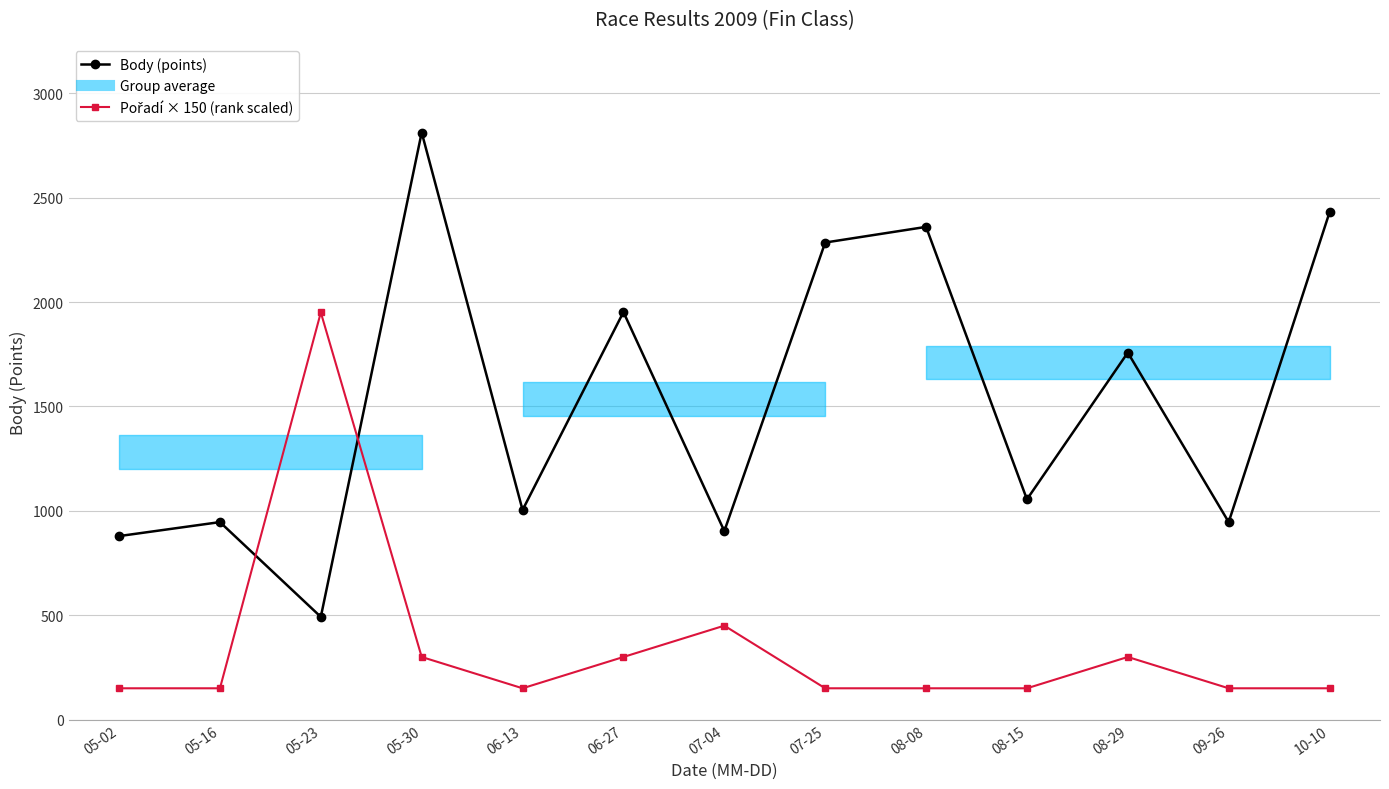

How many lines are shown in the chart?

2